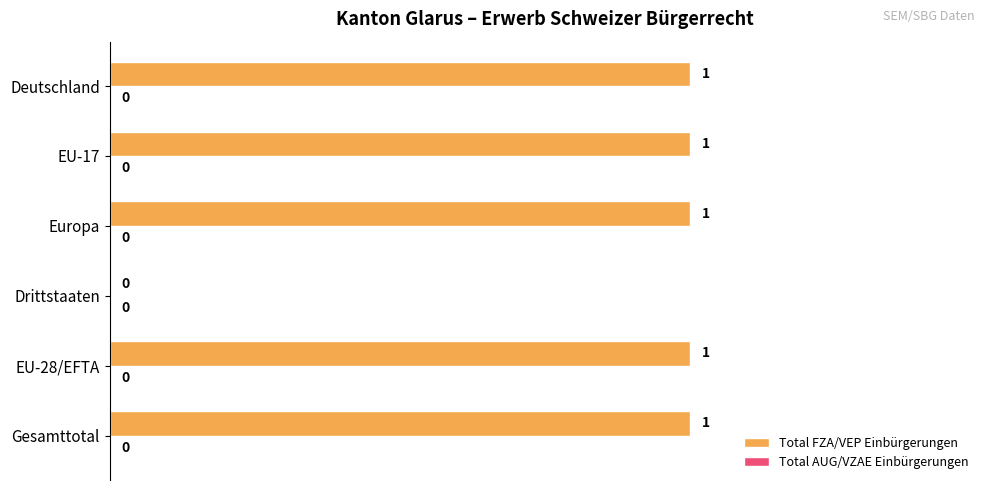

Where is the data nearest to the value 0?

Drittstaaten